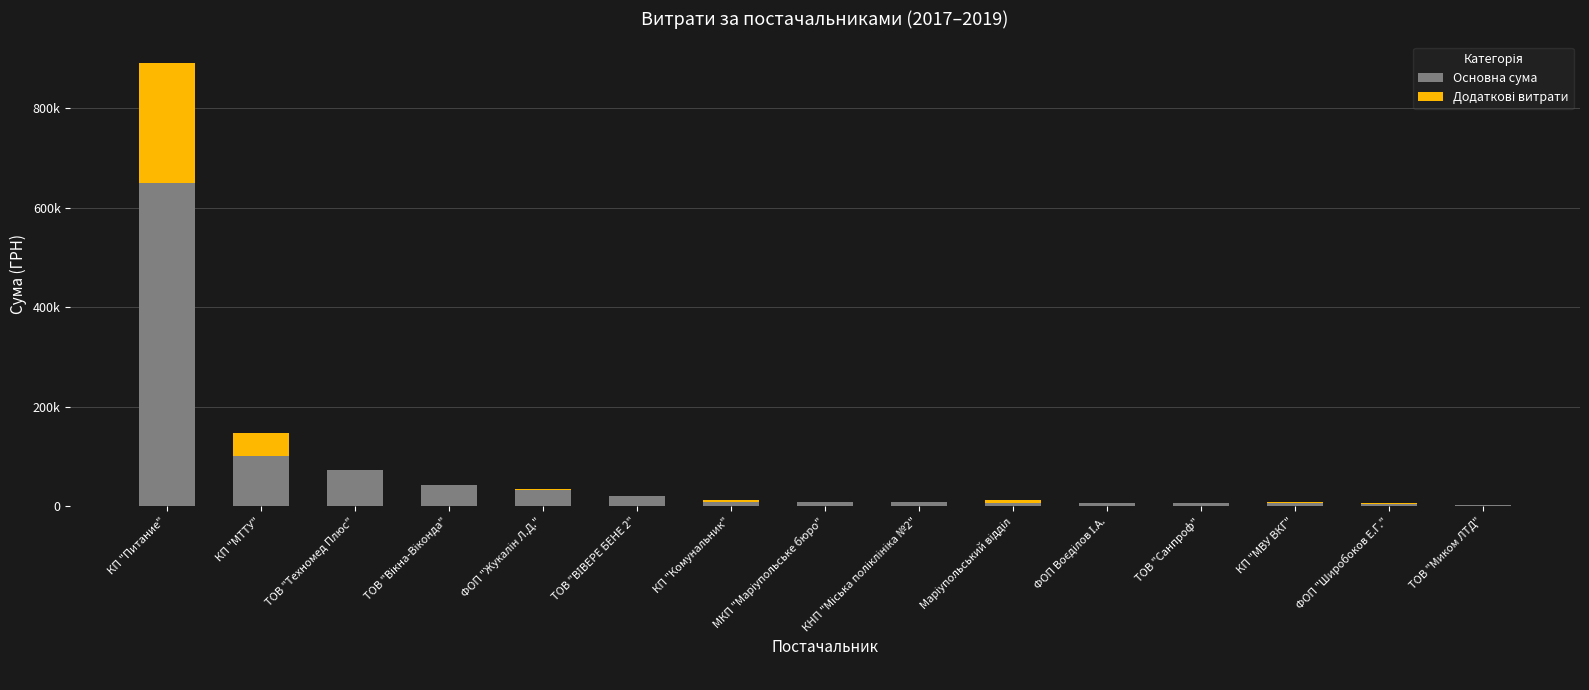

Is it true that Основна сума equals 4872.0 at ФОП "Широбоков Е.Г."?

True